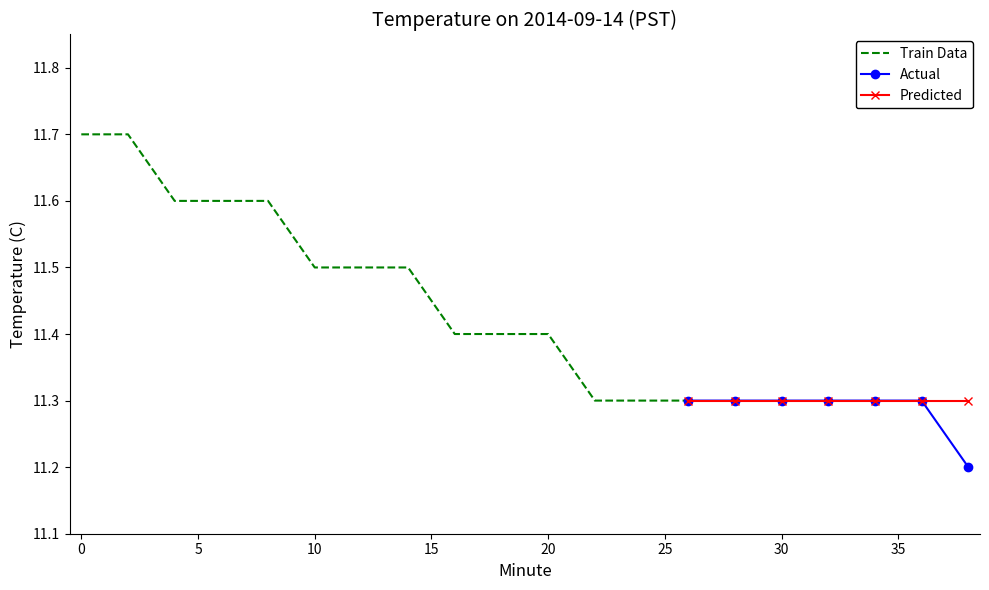

What is the minimum value for Actual?

11.2